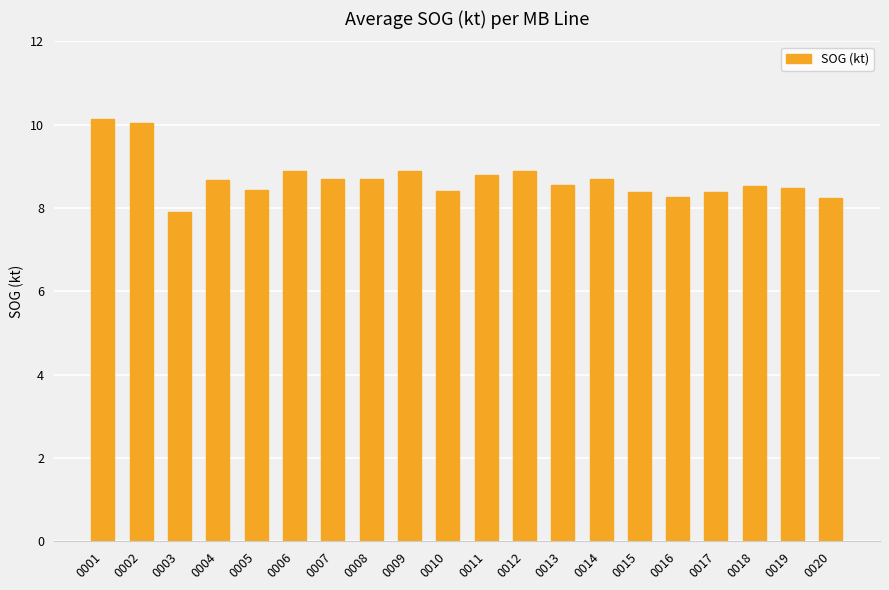

Does the chart contain stacked bars?

No